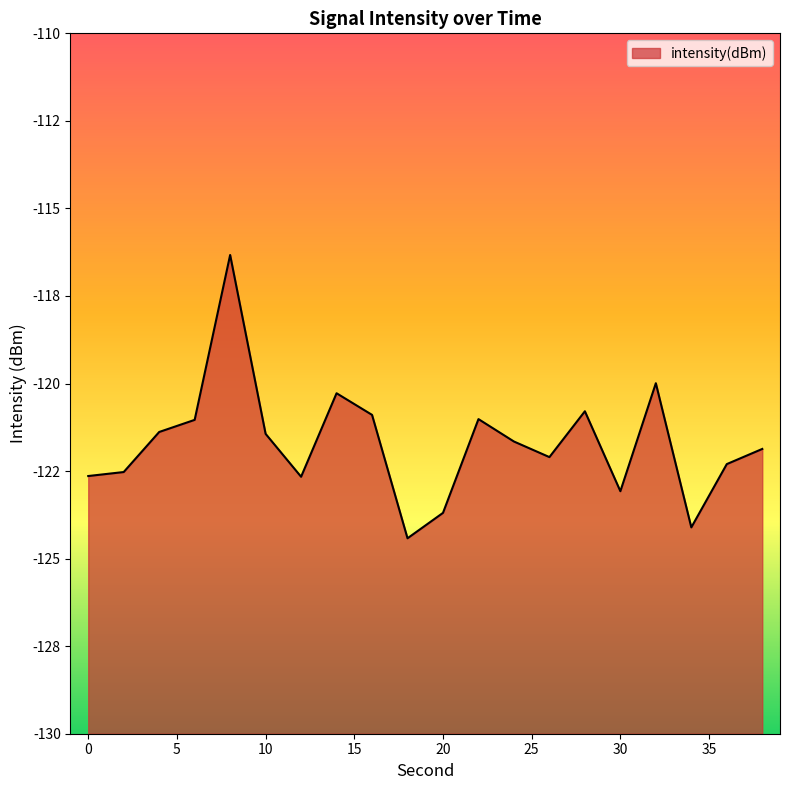

What is the difference between the second highest and second lowest values?

4.1